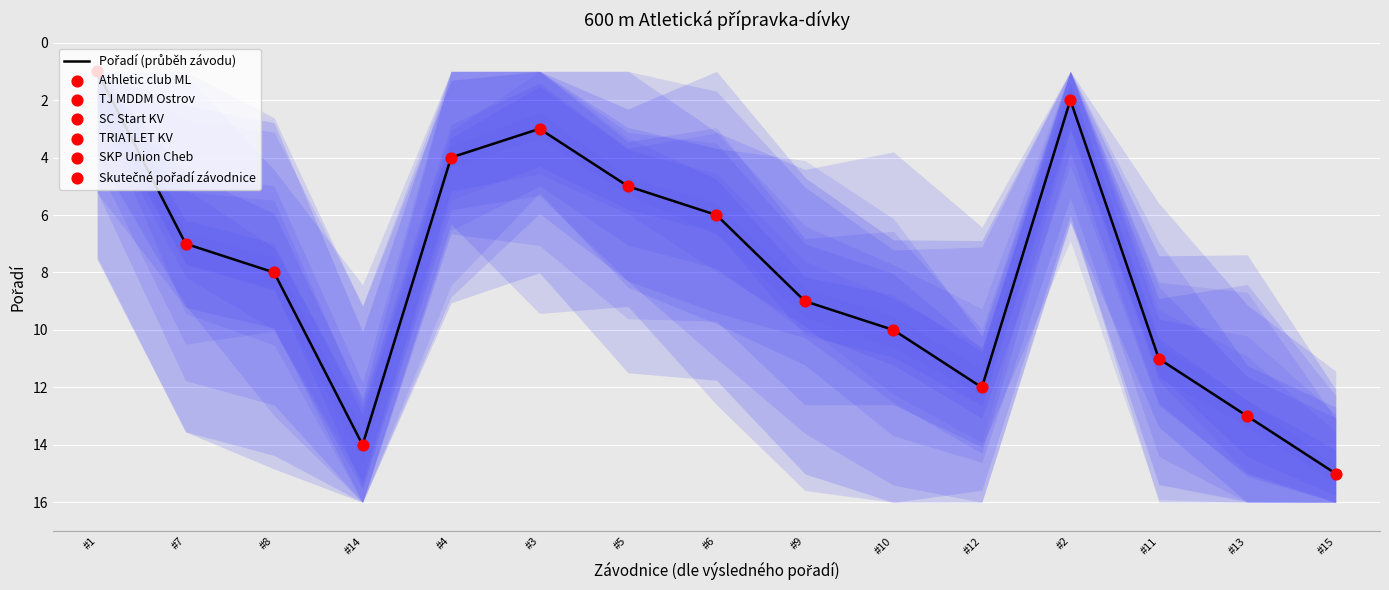

What is the ratio of the value at #5 to the value at #11?

0.5